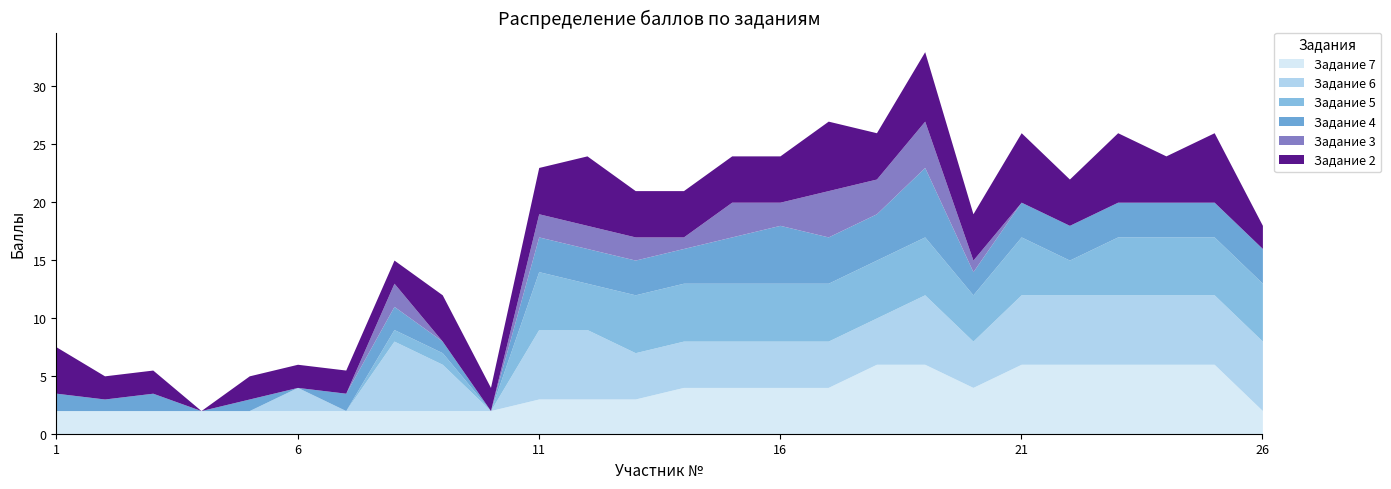

List the series in order of their peak value, lowest first.

Задание 3, Задание 5, Задание 7, Задание 6, Задание 4, Задание 2